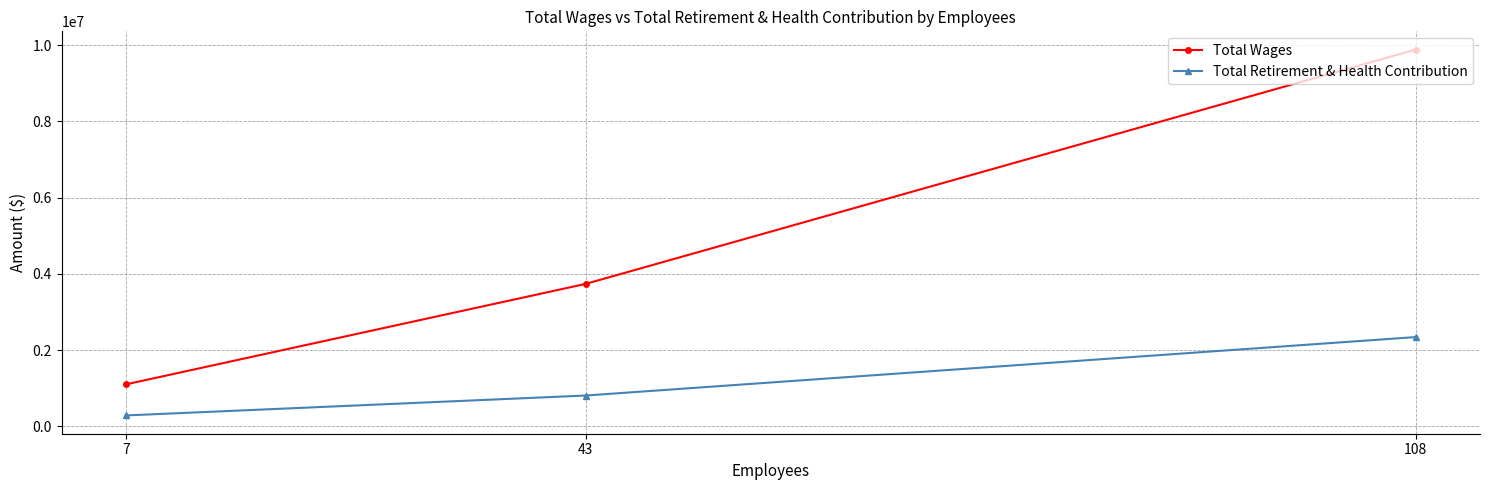

The Total Wages series shows 9885171 at 108. True or false?

True